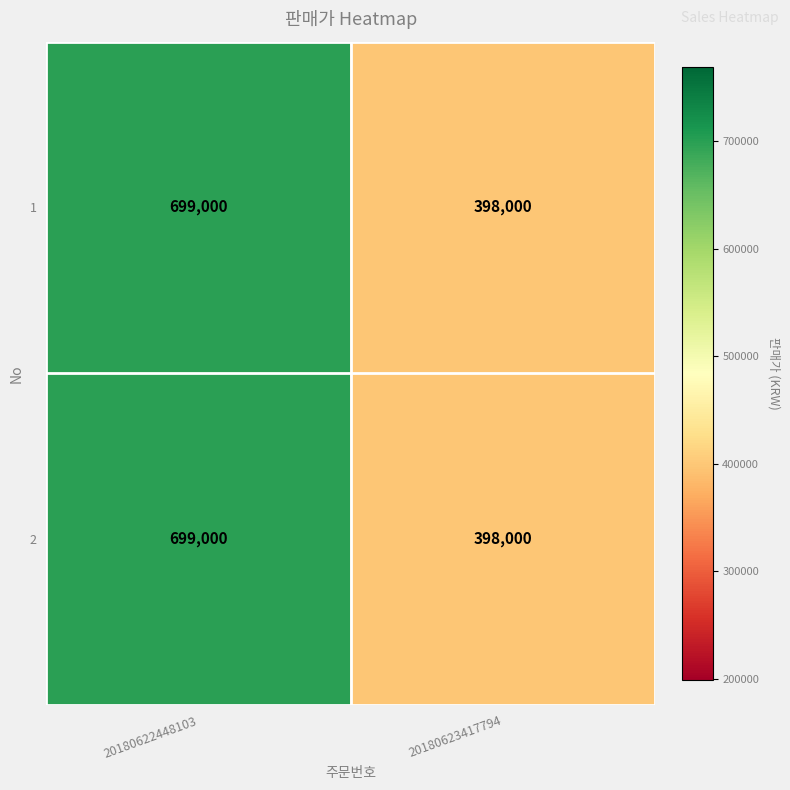

What is the total value across all series at 20180623417794?

796000